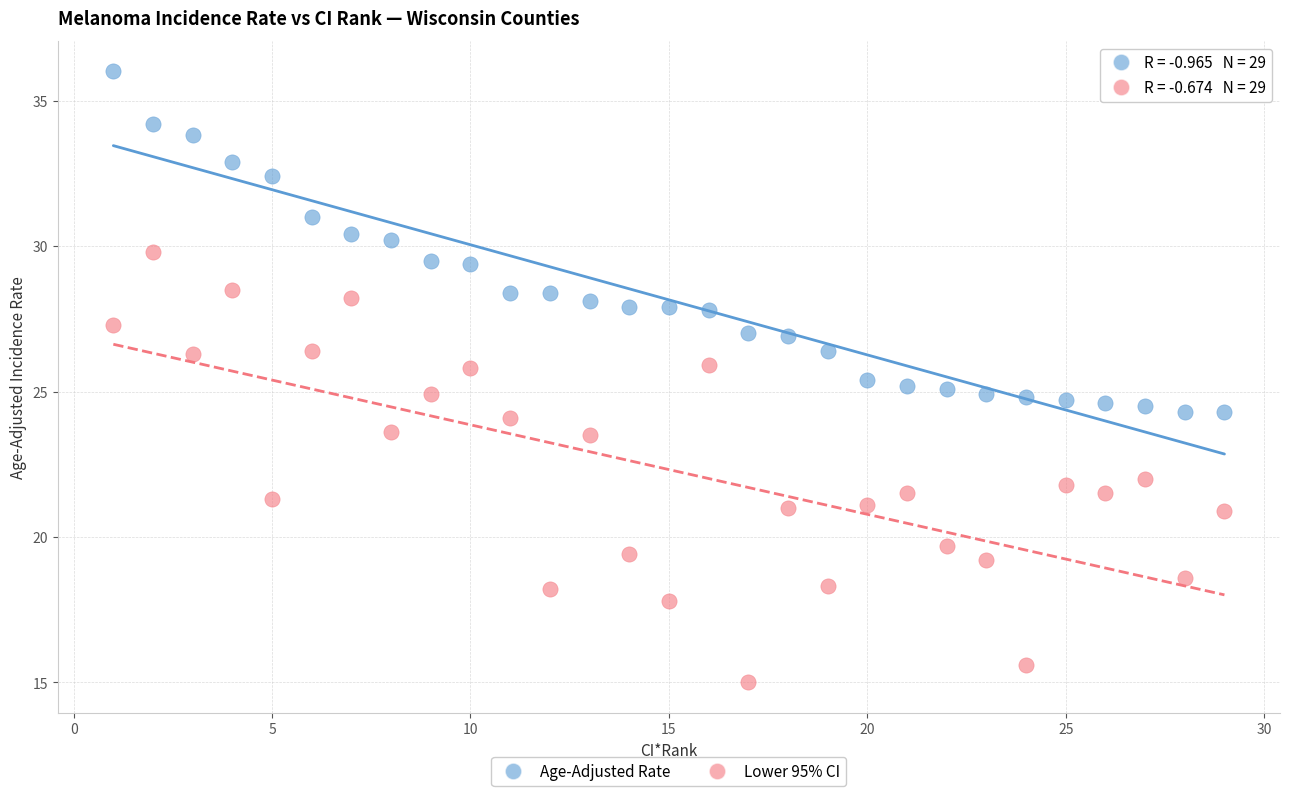

Across all data points, what is the range of X values (max minus min)?

28.0